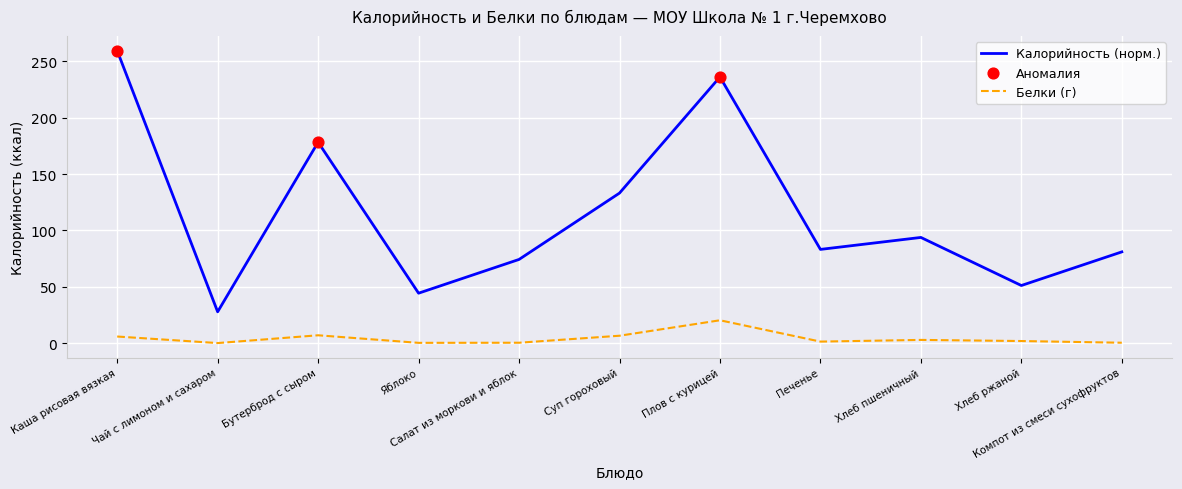

At how many categories does at least one series exceed 20?

11